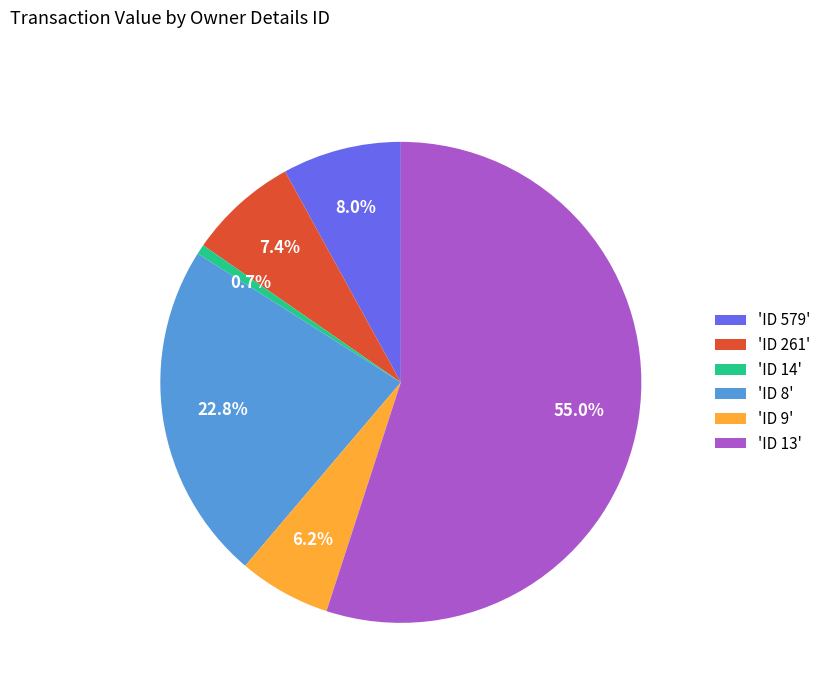

Between 'ID 261' and 'ID 8', which is larger?

'ID 8'